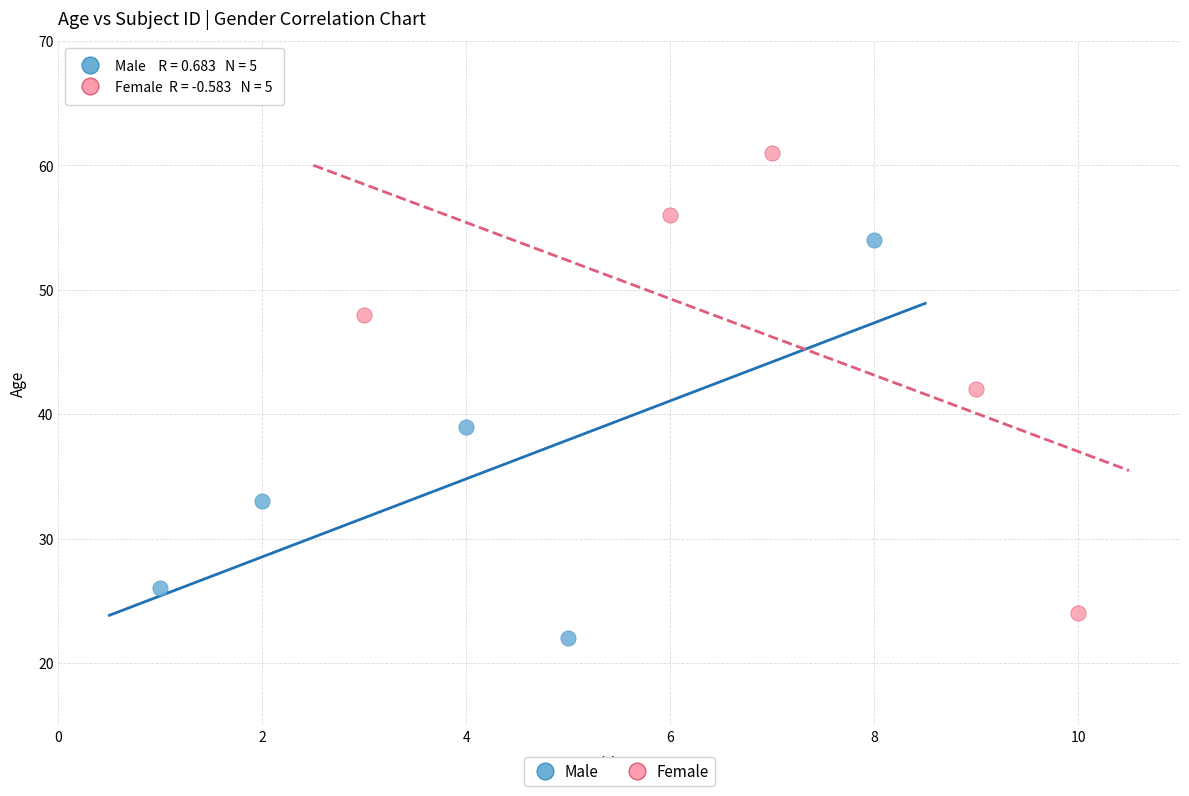

Which series has the widest spread of Y values?

Female